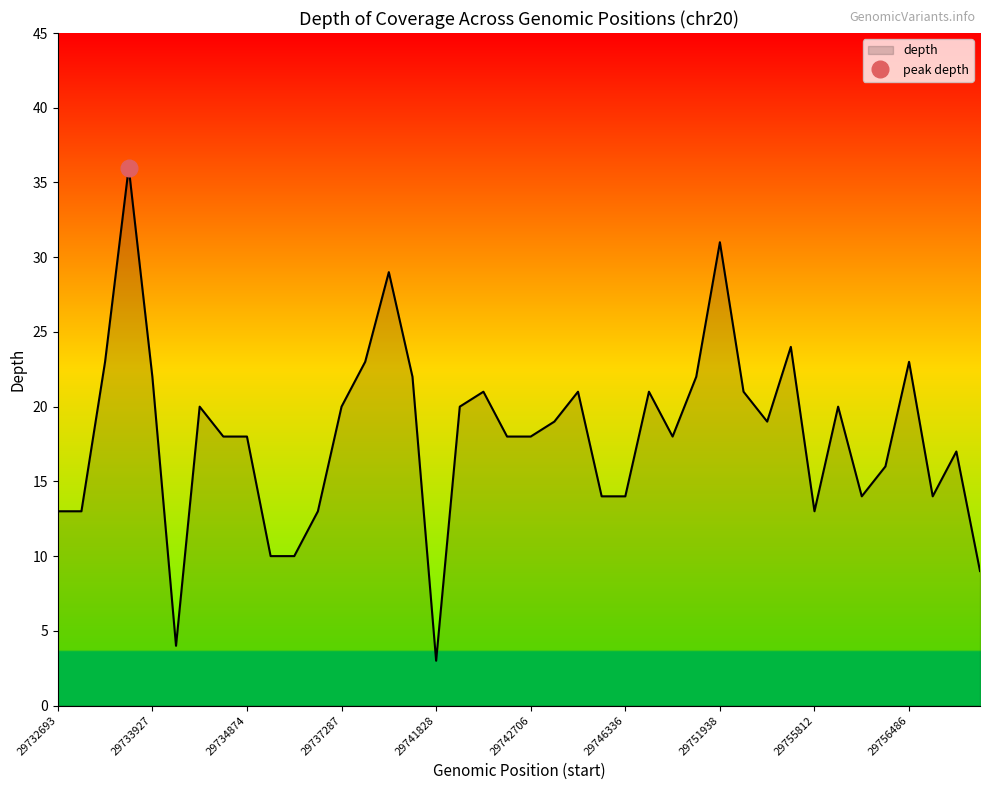

Rank the categories by value from lowest to highest.

29741828, 29734504, 29758888, 29736252, 29736254, 29732693, 29732695, 29736301, 29755812, 29746334, 29746336, 29756130, 29756641, 29756472, 29758583, 29734873, 29734874, 29742701, 29742706, 29751441, 29743467, 29752416, 29734869, 29737287, 29742697, 29756099, 29742699, 29743558, 29747786, 29752015, 29733927, 29739698, 29751491, 29732739, 29738274, 29756486, 29755376, 29739049, 29751938, 29732783